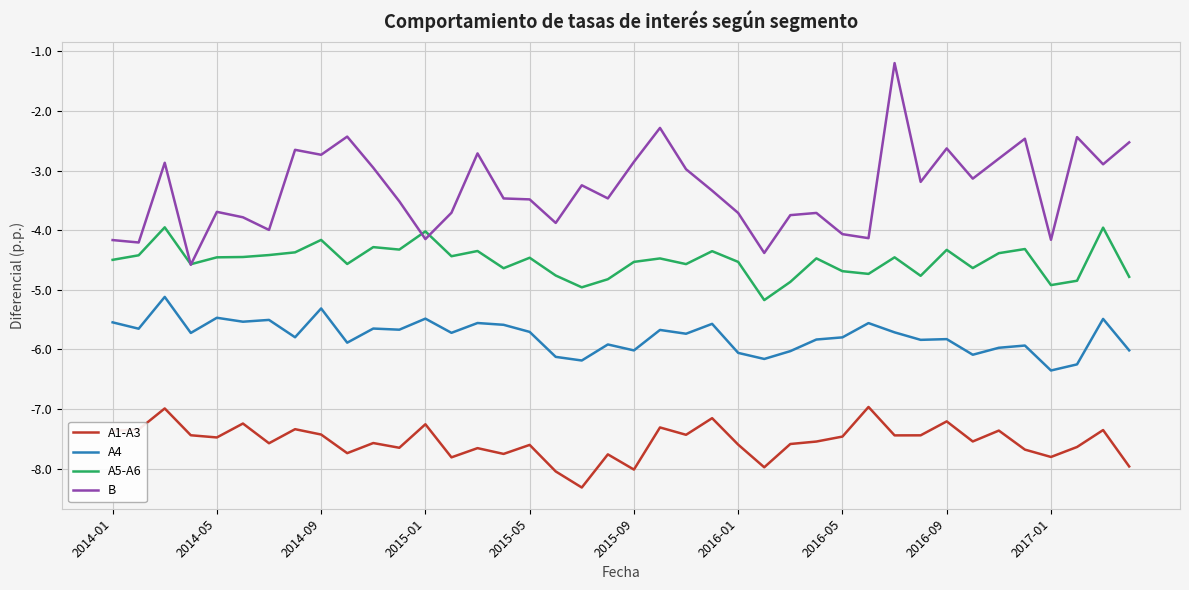

True or false: A4 and A1-A3 cross at least once.

False